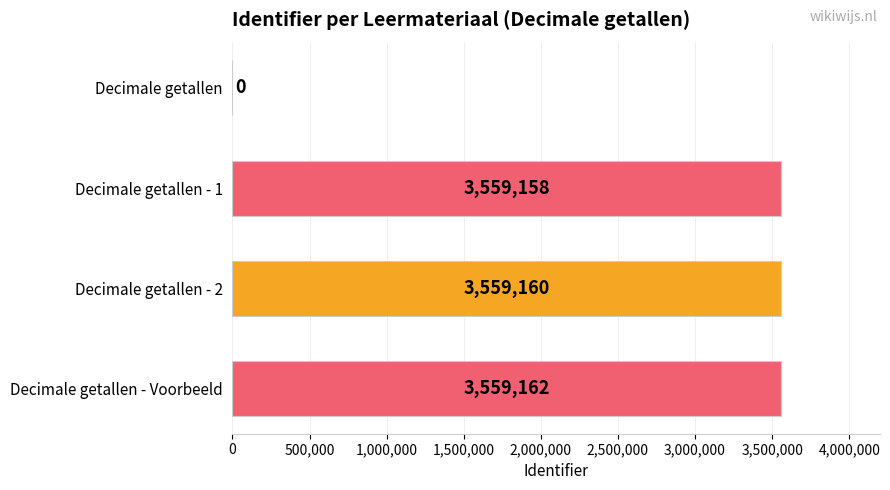

What is the sum of the values at Decimale getallen and Decimale getallen - Voorbeeld?

3559162